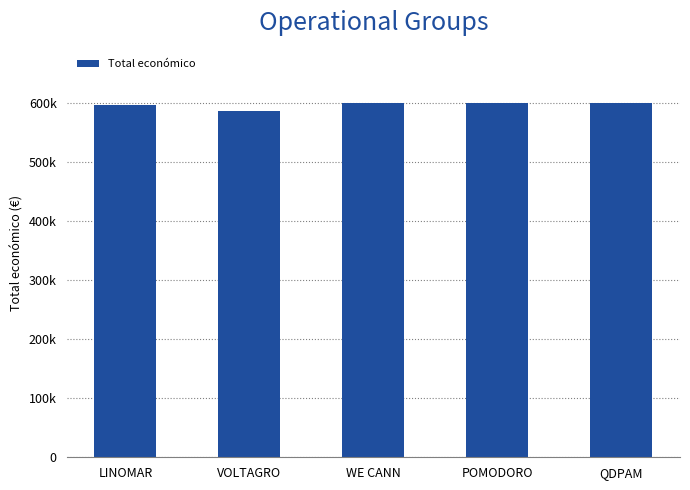

Does the chart contain any negative values?

No